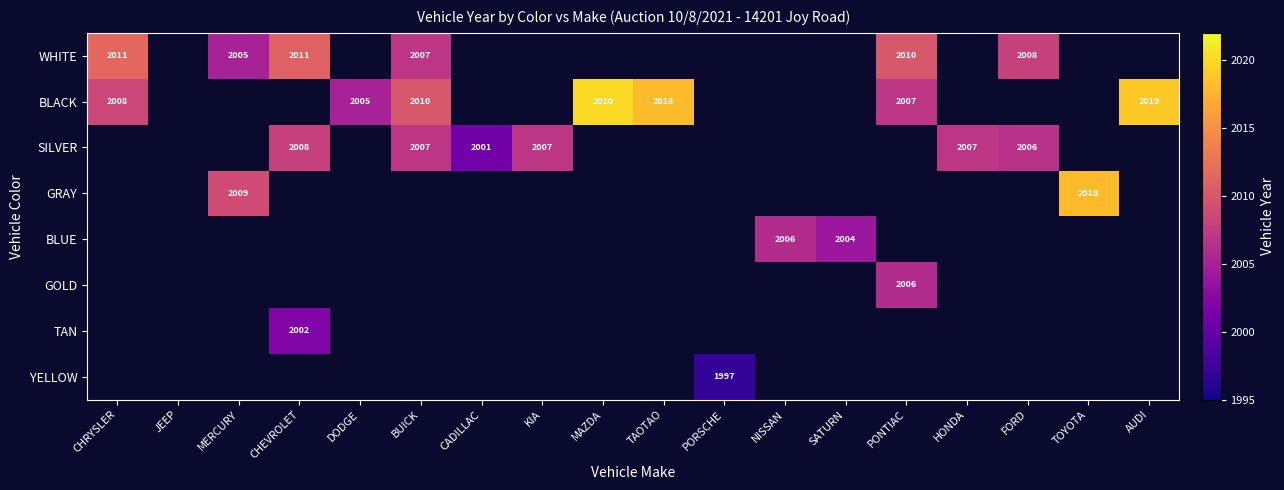

Which series has the largest total across all categories?

BLACK